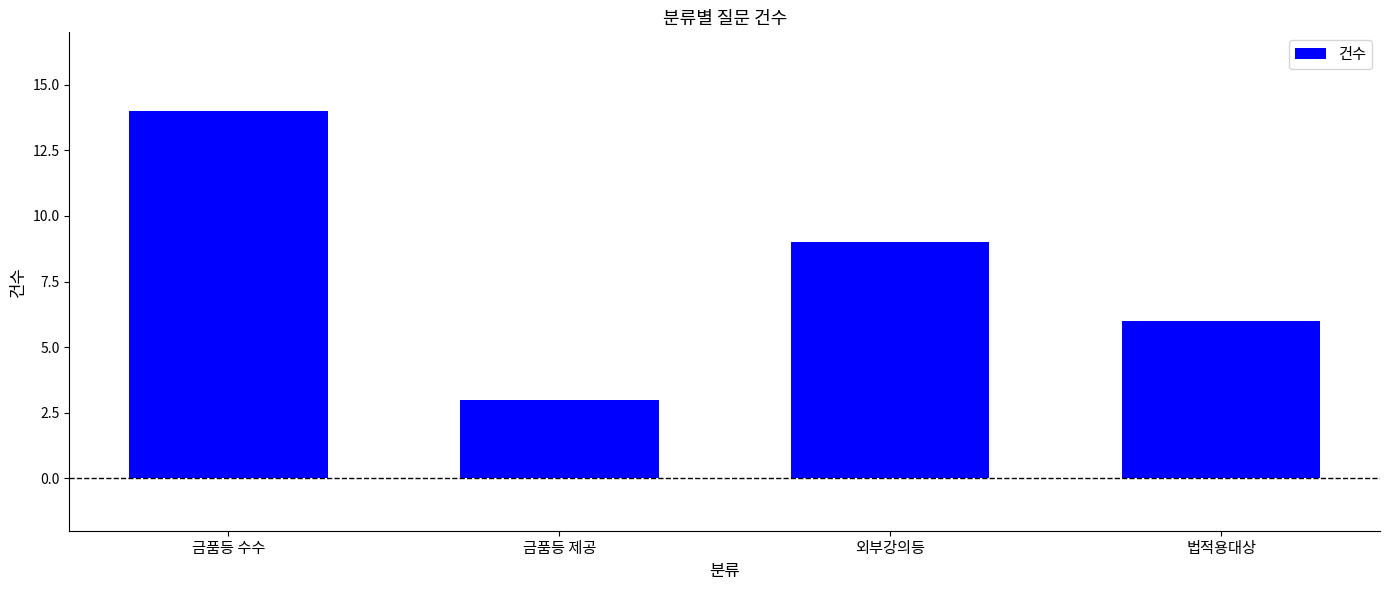

Reading left to right, list all the values displayed in this chart.

14	3	9	6